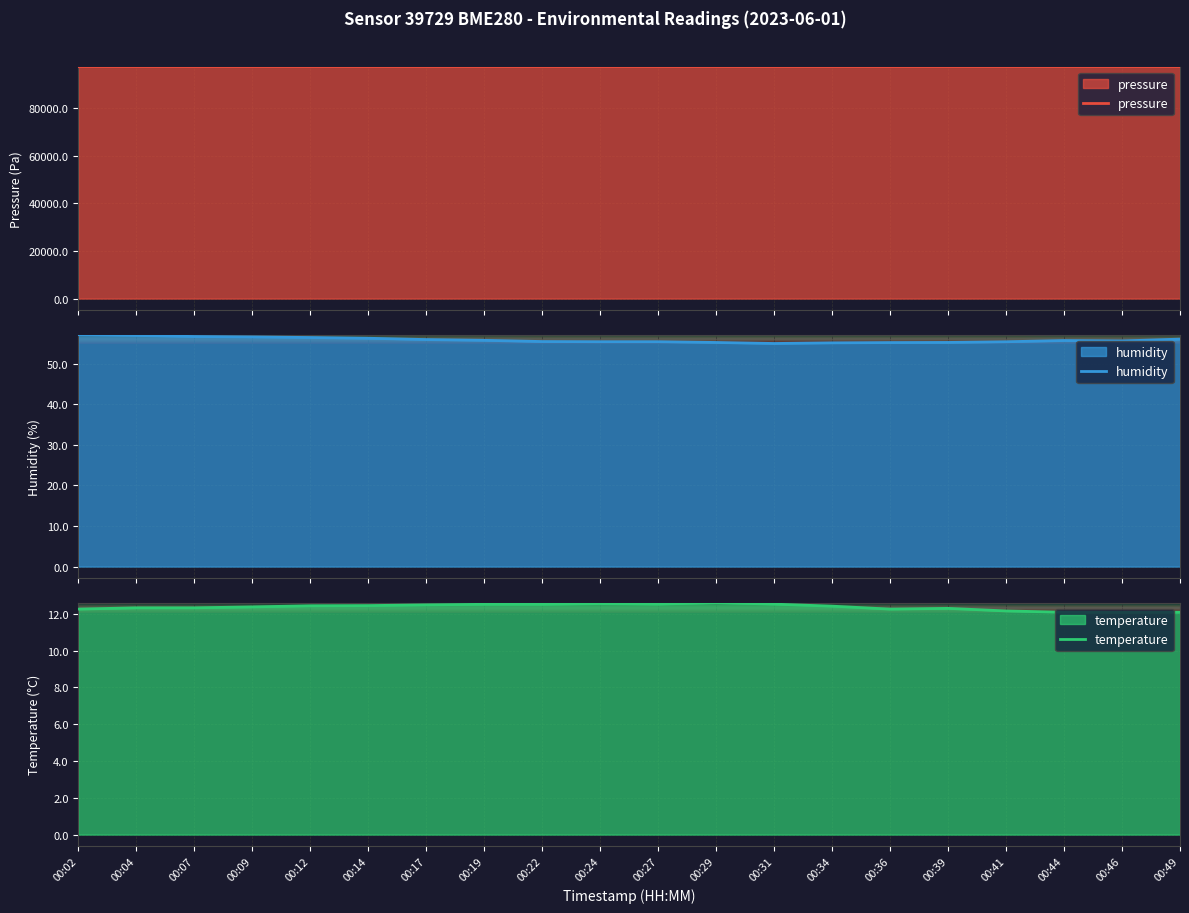

Reading left to right, list all the values displayed in this chart.

pressure: 97585.8	97586.6	97568.5	97579.6	97575.2	97576.9	97564.6	97570.5	97573.2	97571.0	97566.8	97587.5	97579.5	97588.2	97581.2	97587.0	97586.9	97579.8	97578.9	97574.3
humidity: 57.2	57.0	56.7	56.6	56.5	56.3	56.0	55.8	55.5	55.5	55.5	55.3	55.0	55.2	55.2	55.3	55.4	55.7	55.6	56.1
temperature: 12.2	12.3	12.3	12.4	12.4	12.4	12.5	12.5	12.5	12.6	12.5	12.6	12.5	12.4	12.2	12.3	12.2	12.1	12.1	12.1